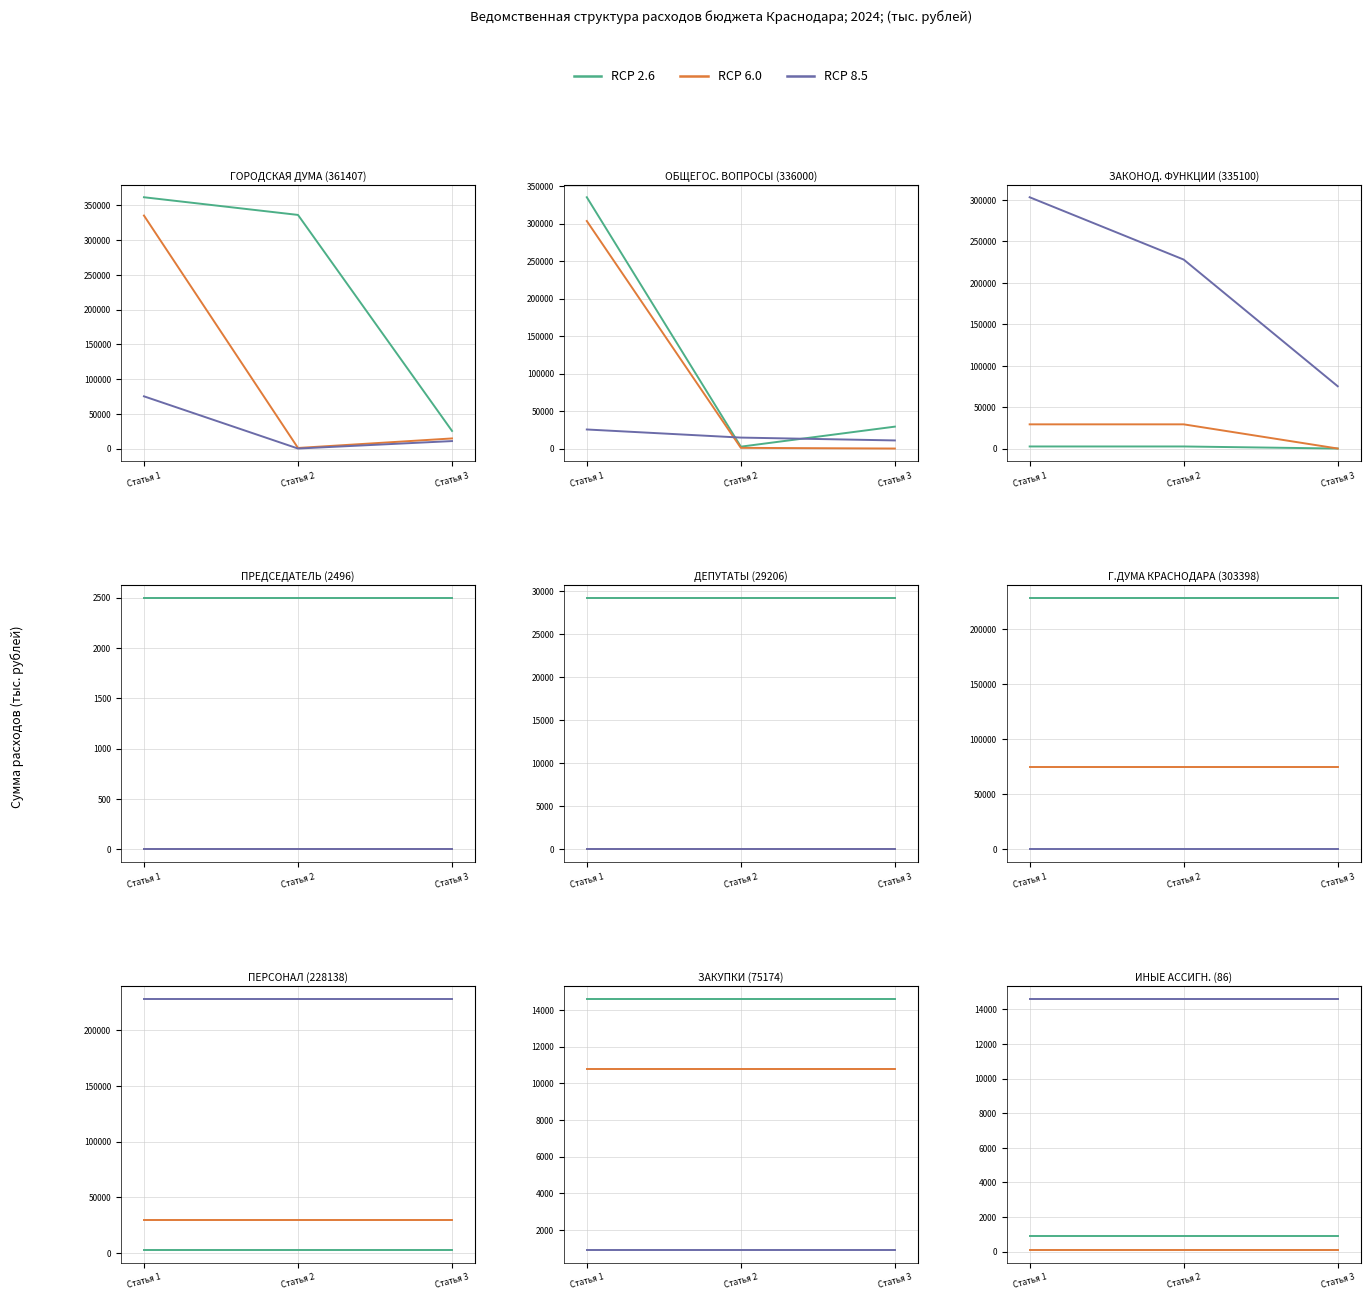

What is the total value across all series at Статья 3?

15591